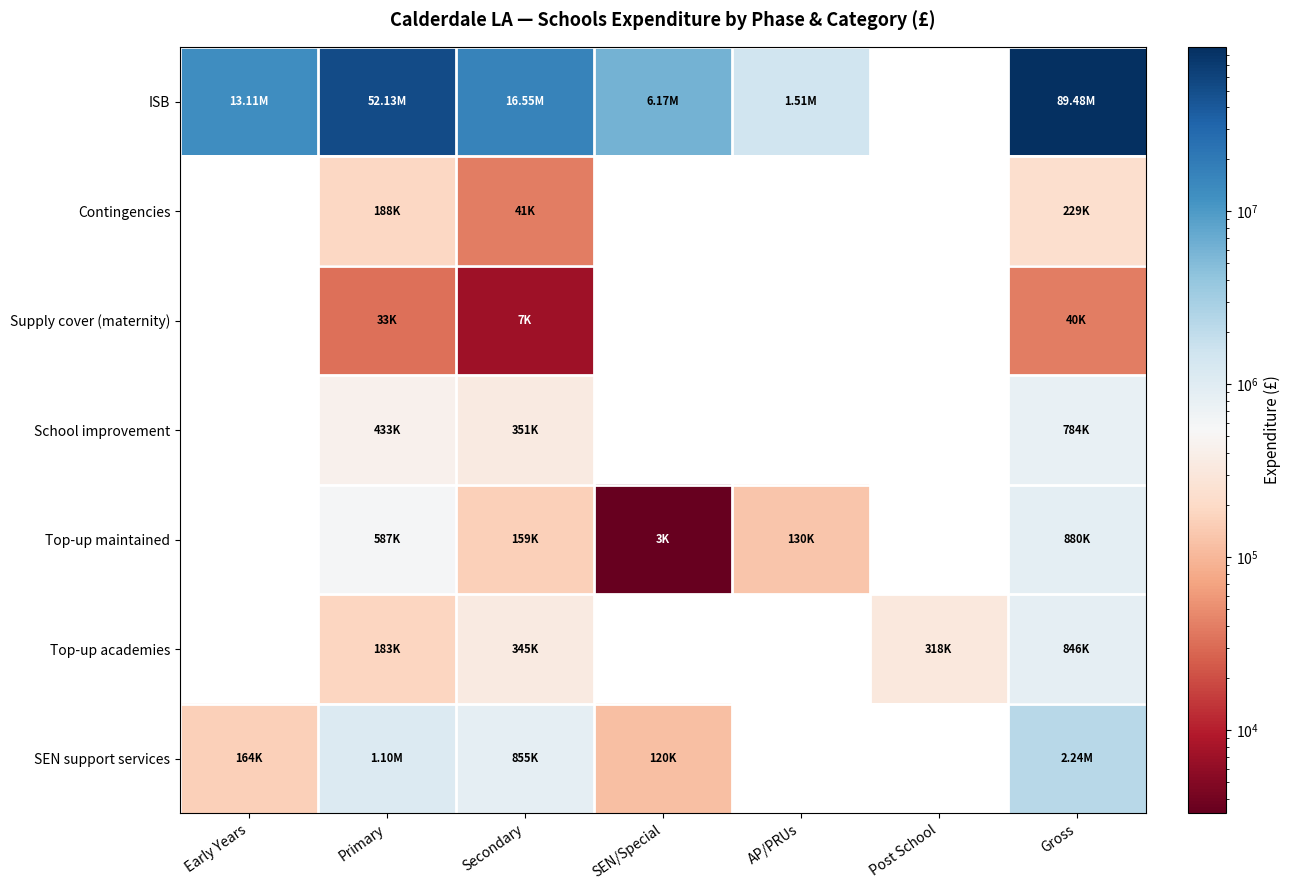

Is it true that SEN support services equals 319366 at Primary?

False